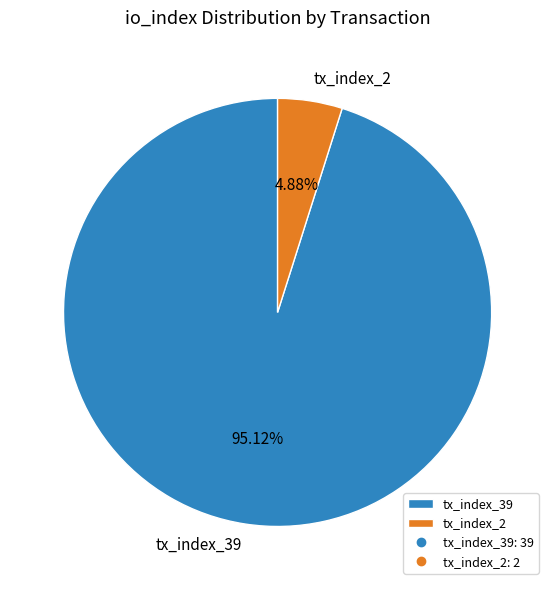

What is the smallest slice in the pie chart?

tx_index_2